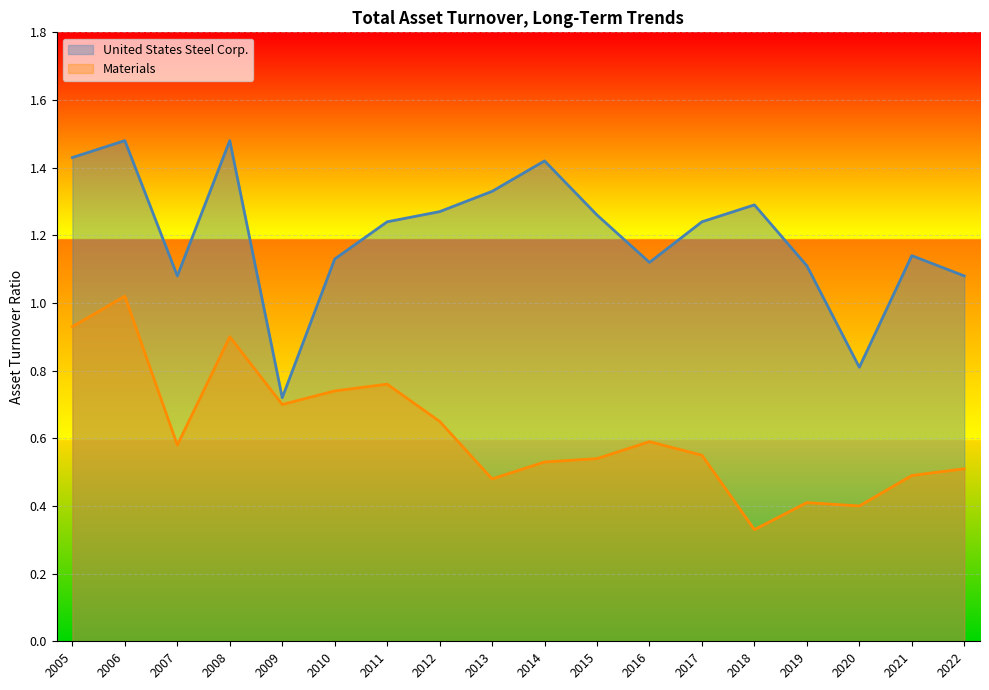

What is the minimum value shown in the chart?

0.3